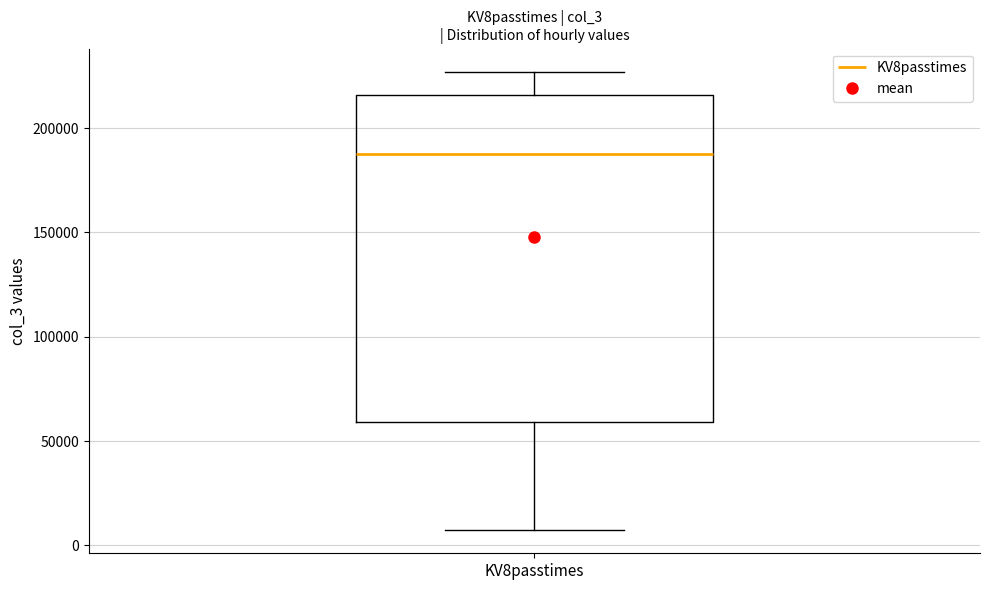

Transcribe this box plot: give where the median line is, the range the box spans, and where the two whiskers end, as read against the y-axis. The values are not printed on the chart, so give them approximately, as read against the axis.

median 190000, box 60000 to 215000, whiskers 5000 to 225000